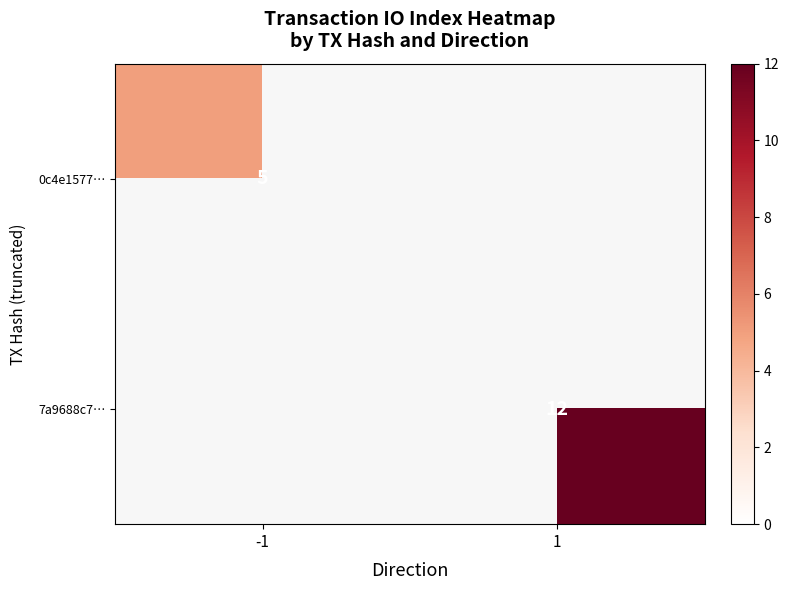

The value of 0c4e1577… at -1 is 3. True or false?

False